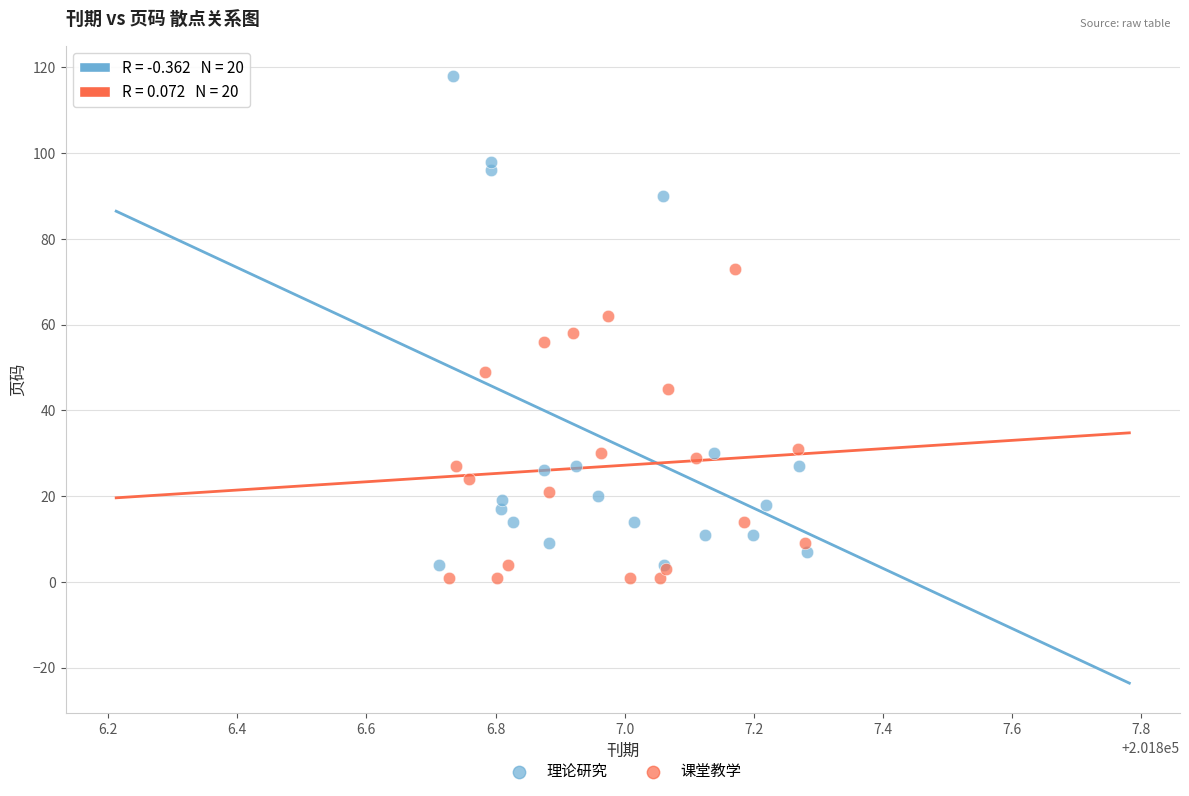

Which series contains the highest Y value?

理论研究